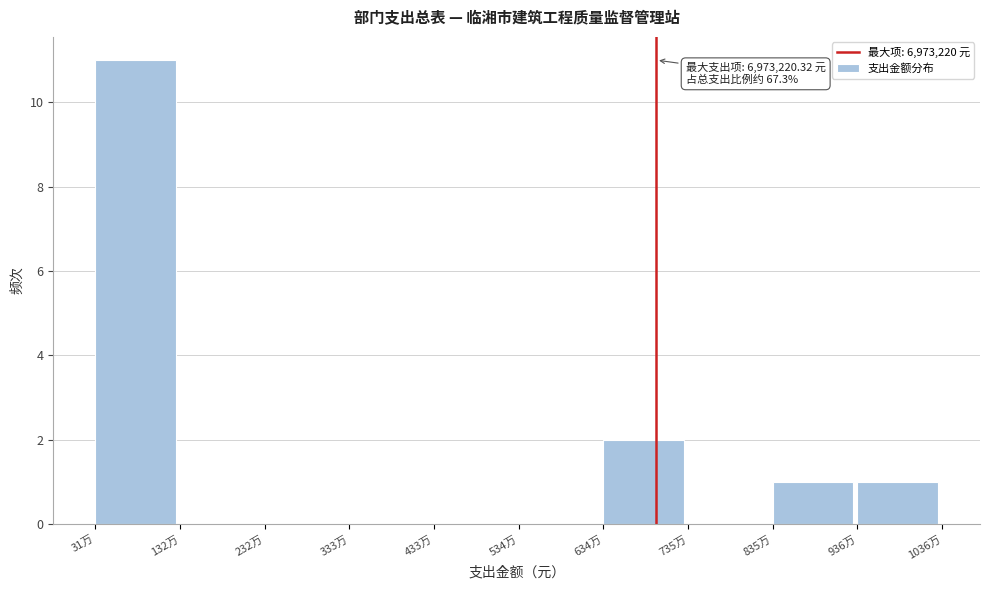

Reading left to right, extract all data points from this chart.

31万=11	132万=0	232万=0	333万=0	433万=0	534万=0	634万=2	735万=0	835万=1	936万=1